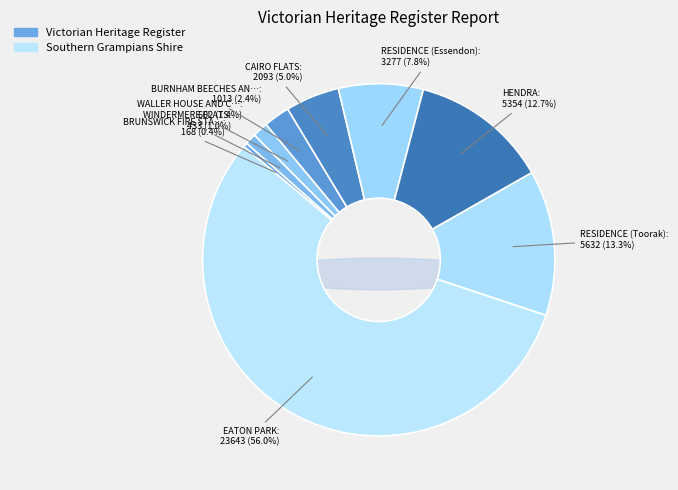

Between HENDRA and RESIDENCE (Essendon), which is larger?

HENDRA